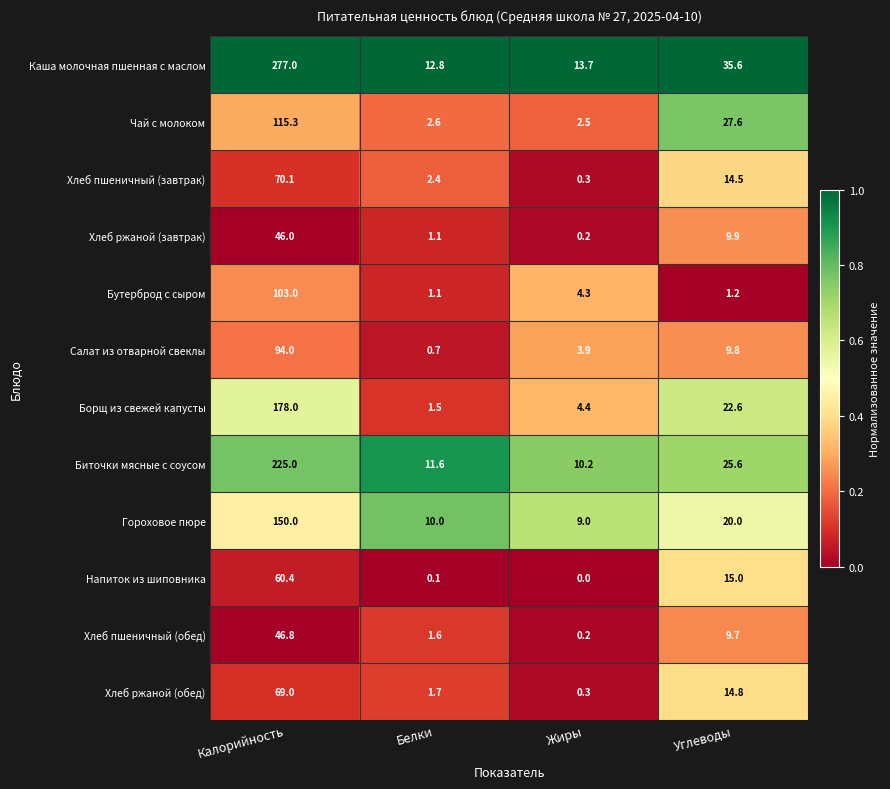

At how many categories does at least one series exceed 0?

4